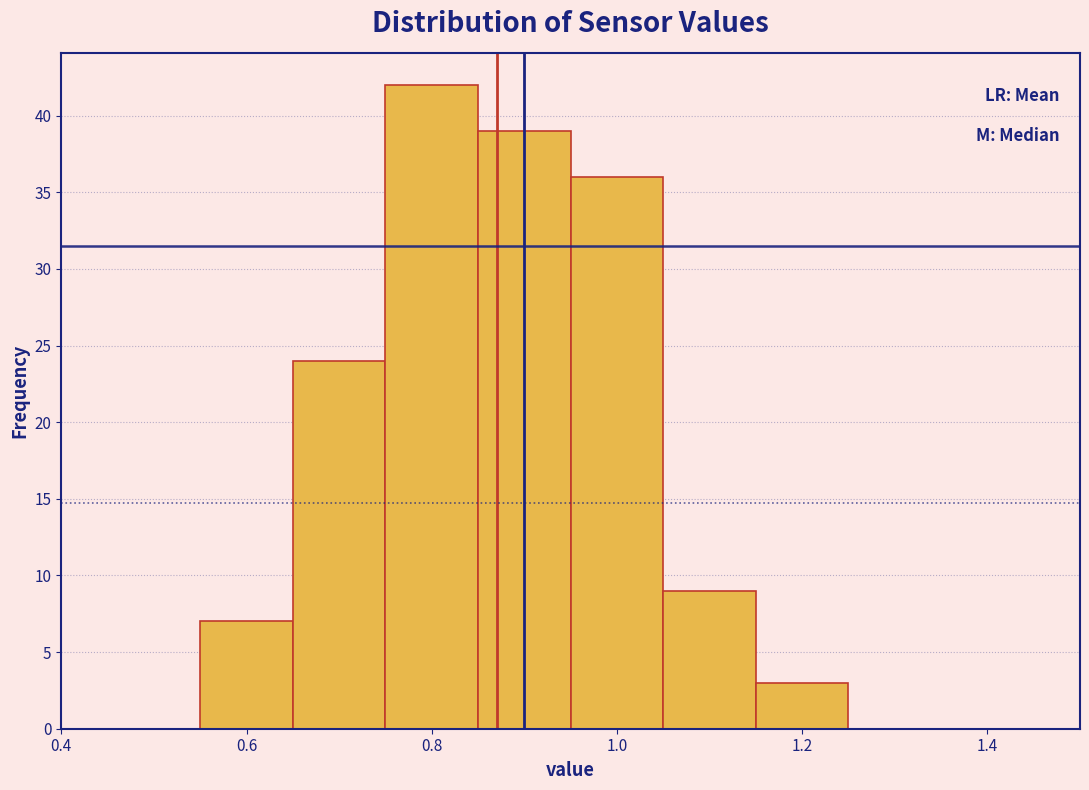

Over which range of the x-axis is the bar tallest?

0.75 to 0.85